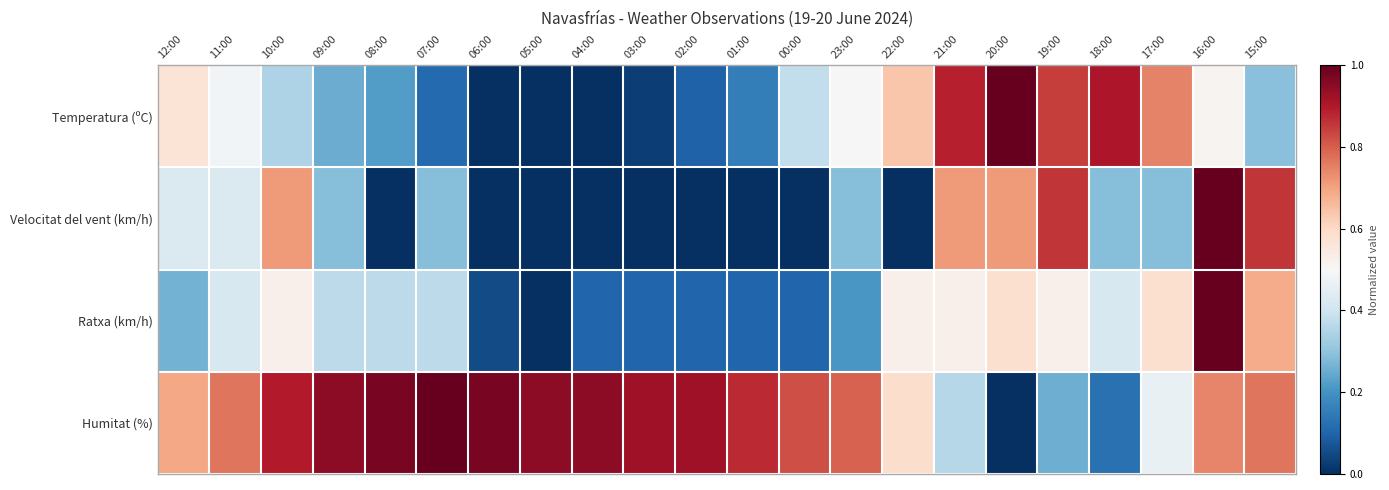

Which series has the largest total across all categories?

Humitat (%)